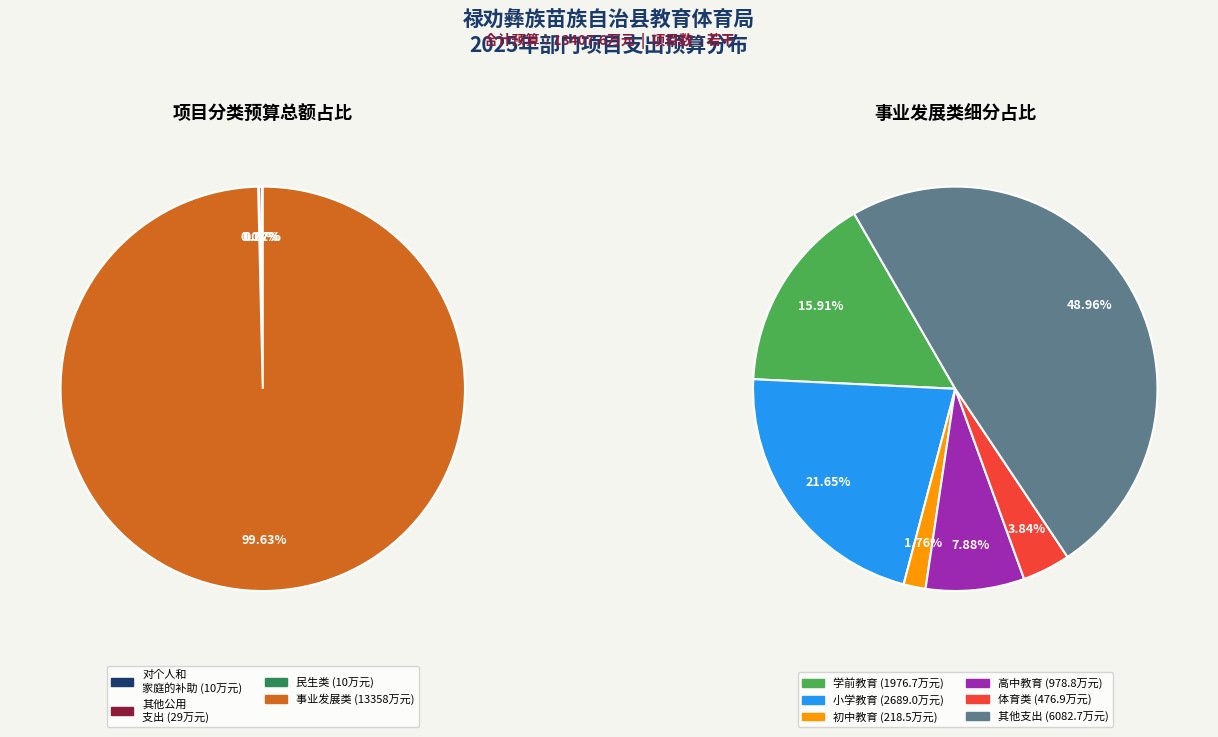

How many slices are in this pie chart?

4